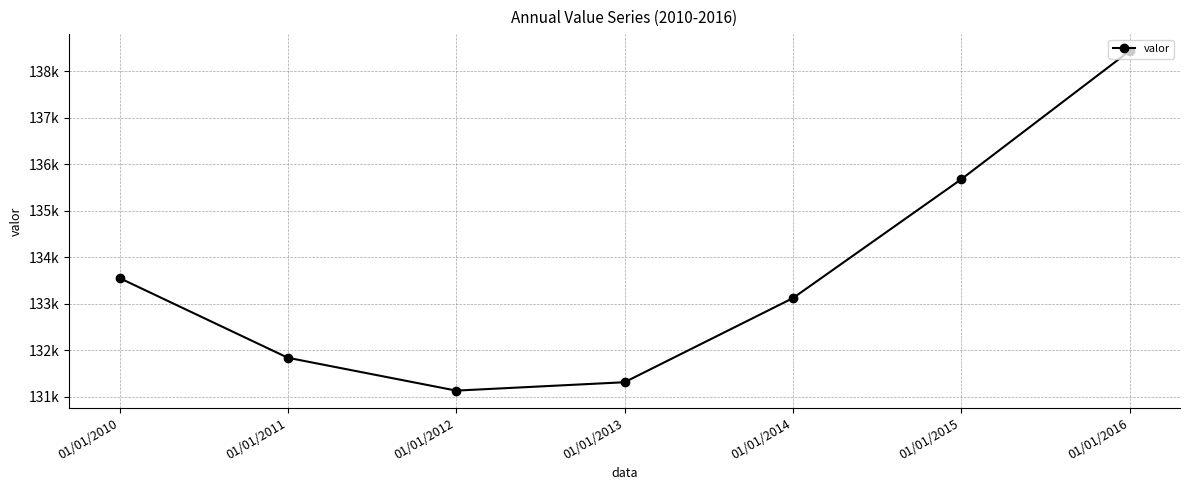

Does the chart display data point markers on the line(s)?

Yes